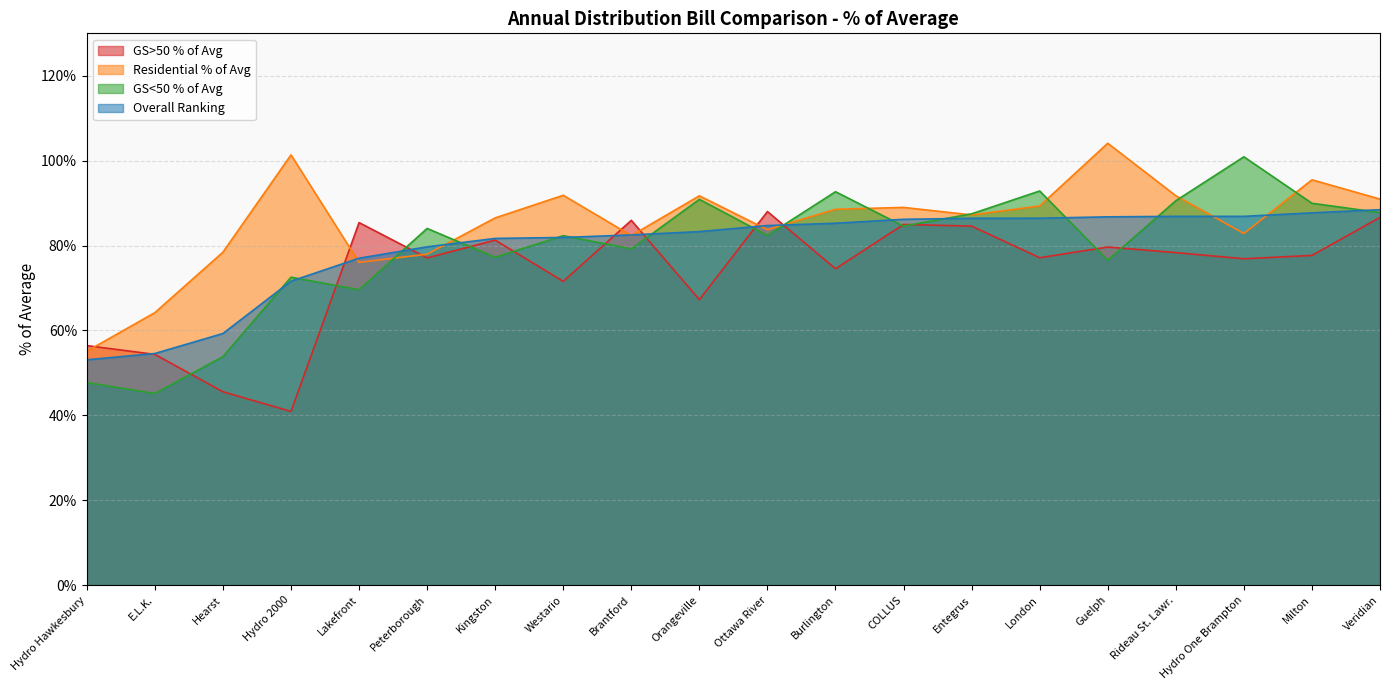

Is the value of GS<50 % of Avg at Veridian greater than the value of Residential % of Avg at London?

No